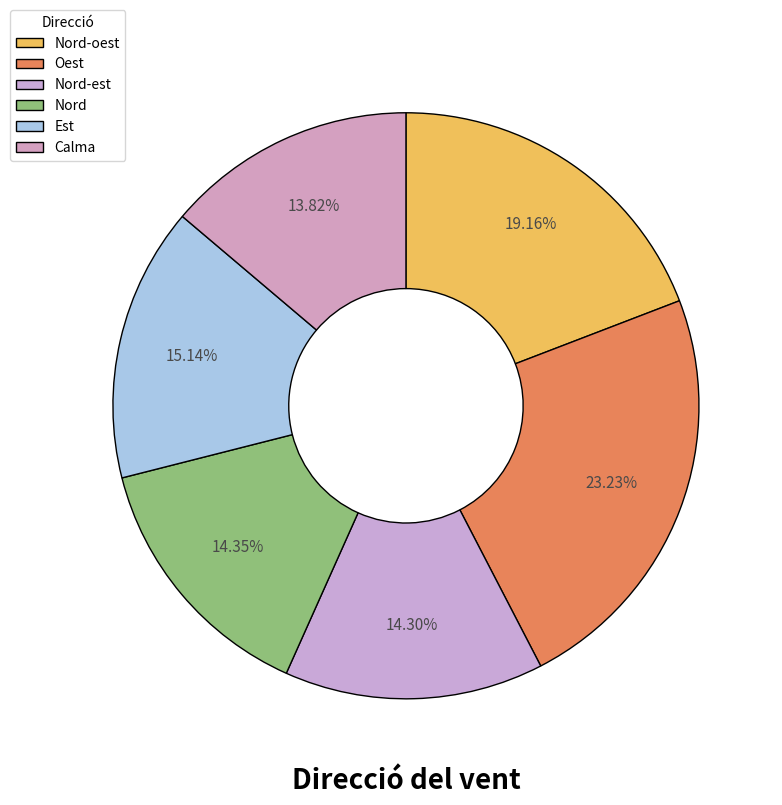

Does Oest account for over 50% of the chart?

No